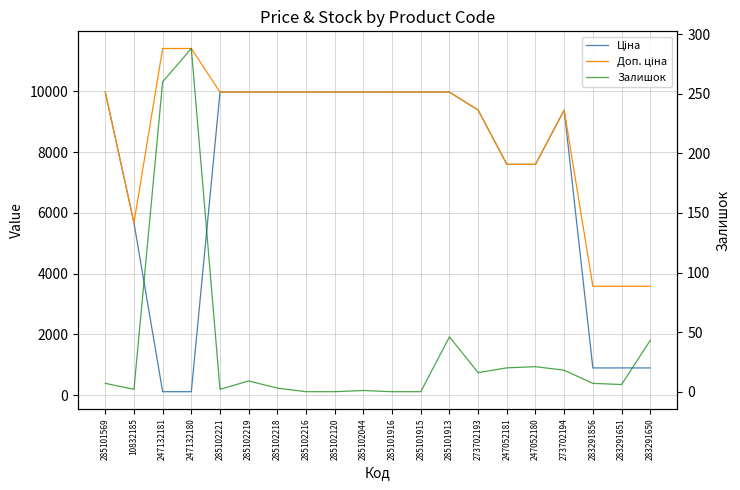

Reading left to right, list all the values displayed in this chart.

Ціна: 9975.0	5673.8	114.1	114.1	9975.0	9975.0	9975.0	9975.0	9975.0	9975.0	9975.0	9975.0	9975.0	9384.0	7596.5	7596.5	9384.0	895.9	895.9	895.9
Доп. ціна: 9975.0	5673.8	11410.0	11410.0	9975.0	9975.0	9975.0	9975.0	9975.0	9975.0	9975.0	9975.0	9975.0	9384.0	7596.5	7596.5	9384.0	3583.6	3583.6	3583.6
Залишок: 7.0	2.0	260.0	288.0	2.0	9.0	3.0	0.0	0.0	1.0	0.0	0.0	46.0	16.0	20.0	21.0	18.0	7.0	6.0	43.0